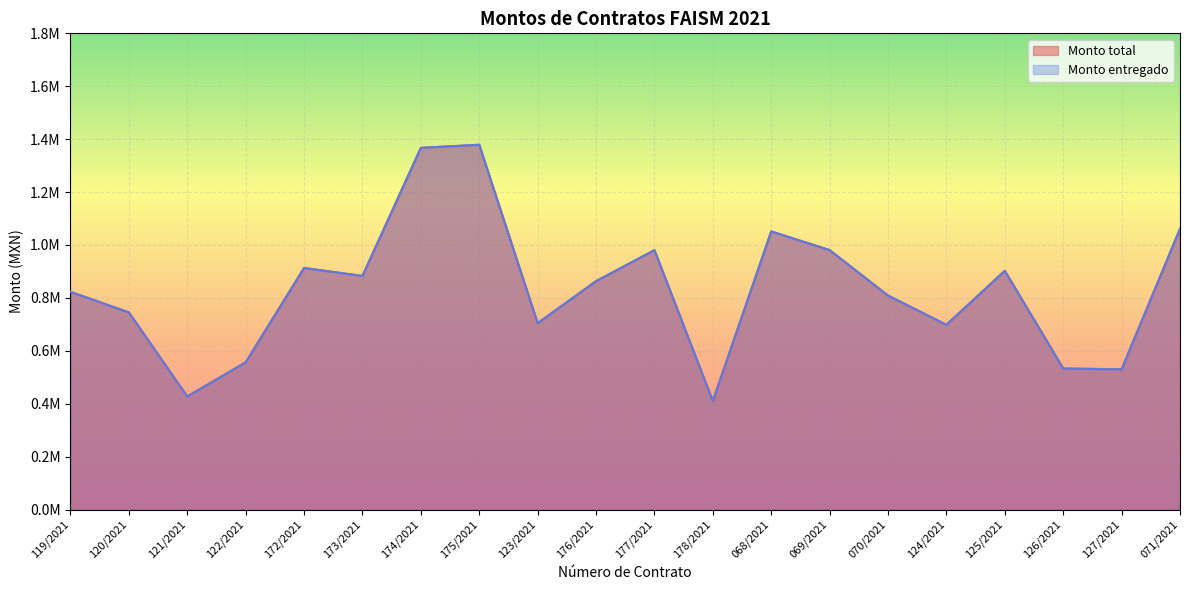

What is the difference between the maximum and minimum values in the Monto total series?

968477.8